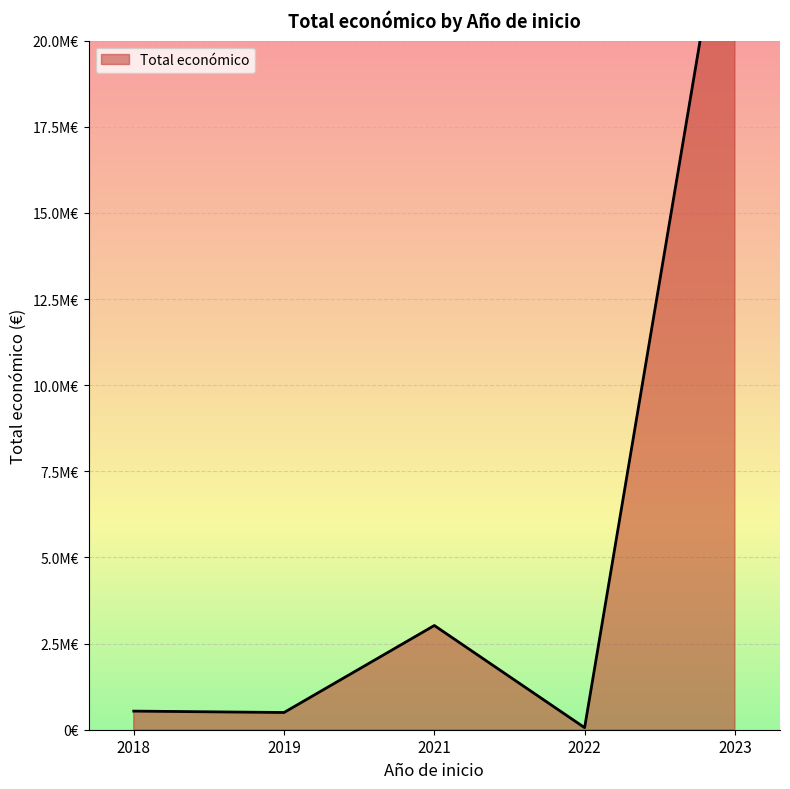

What is the smallest value displayed?

60000